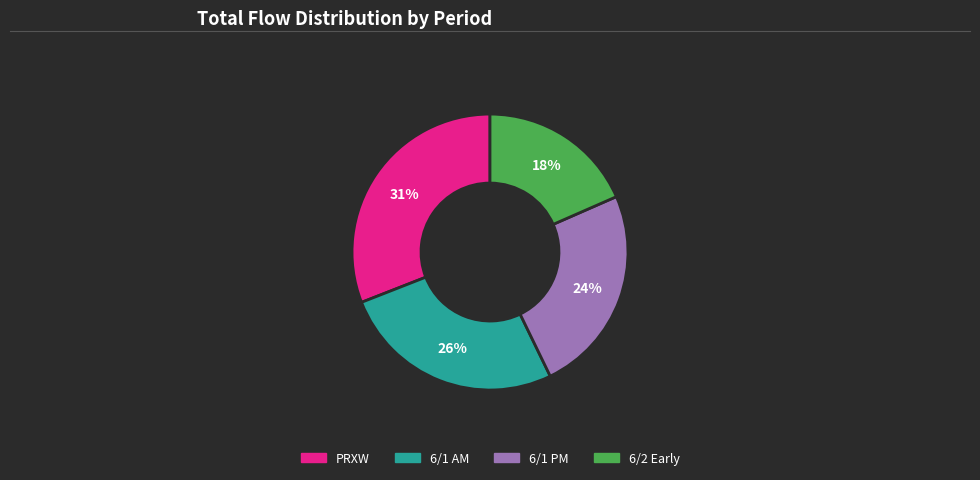

Does any single category account for the majority?

No